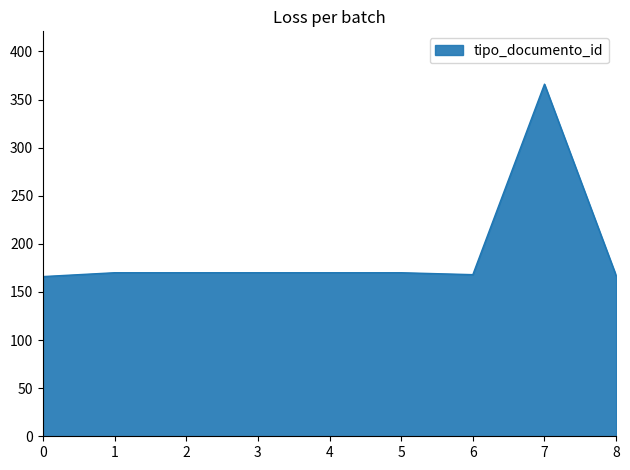

The value at 5 is 170. True or false?

True